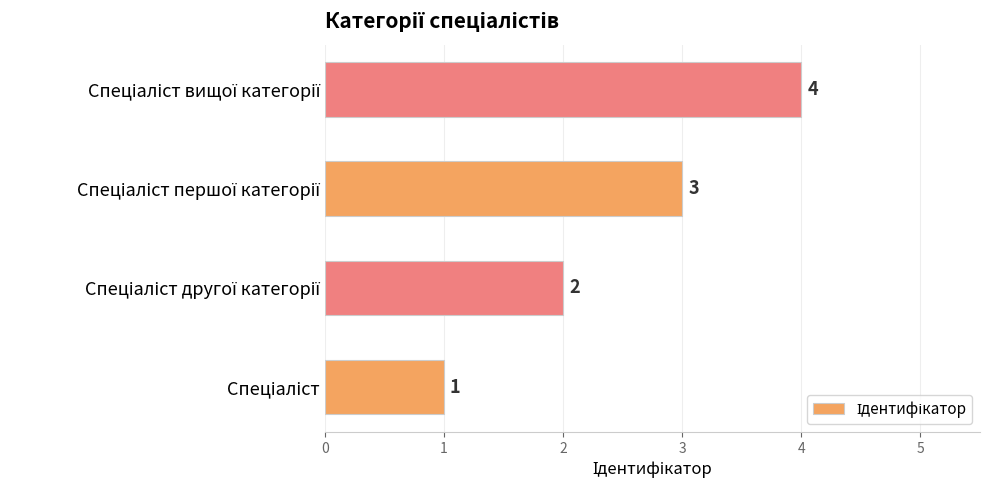

What is the sum of all values?

10